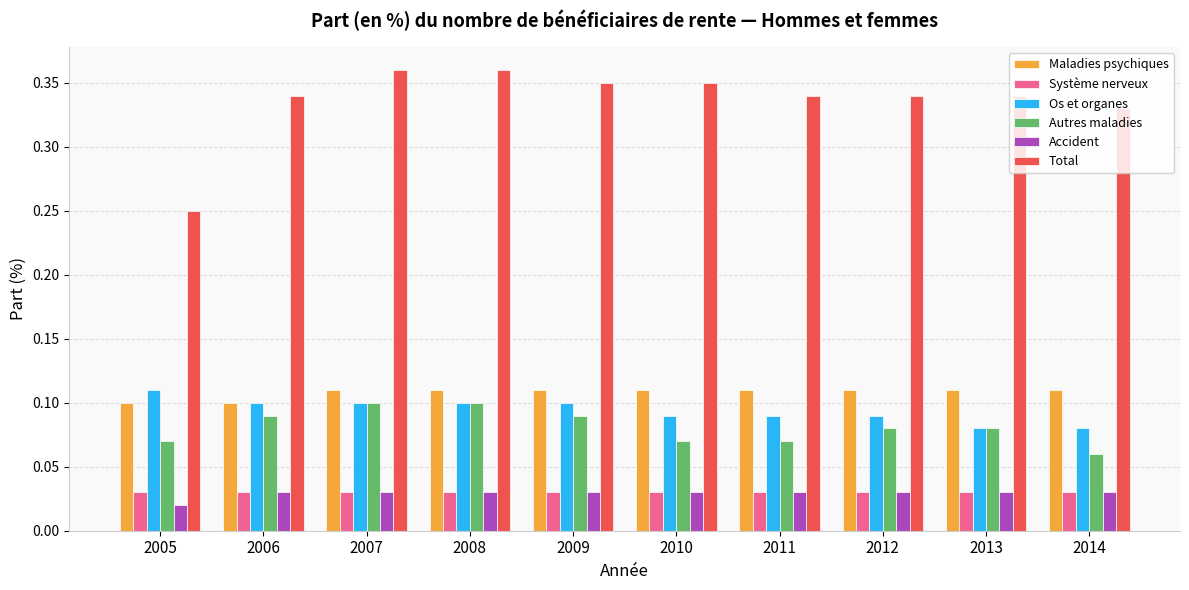

Which series has the largest total across all categories?

Total